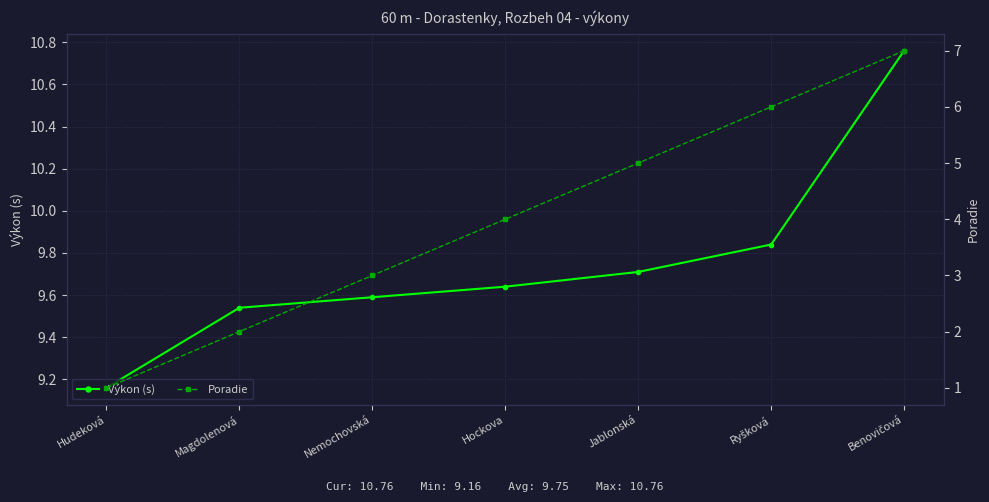

Reading left to right, list all the values displayed in this chart.

Výkon (s): Hudeková=9.2	Magdolenová=9.5	Nemochovská=9.6	Hockova=9.6	Jablonská=9.7	Ryšková=9.8	Benovičová=10.8
Poradie: Hudeková=1.0	Magdolenová=2.0	Nemochovská=3.0	Hockova=4.0	Jablonská=5.0	Ryšková=6.0	Benovičová=7.0